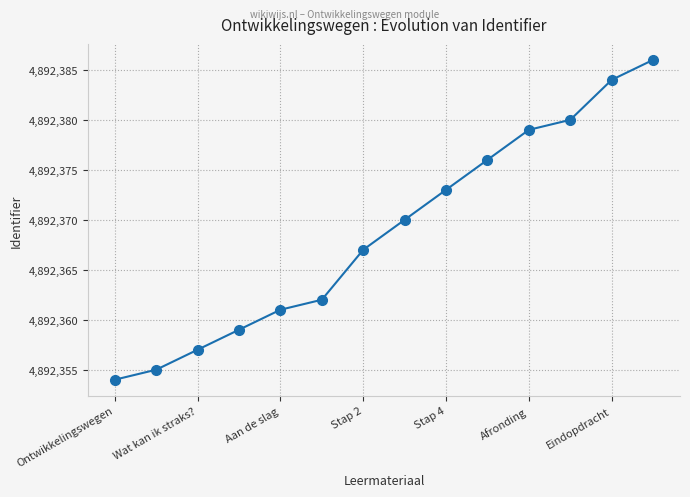

What is the greatest value displayed?

4892386